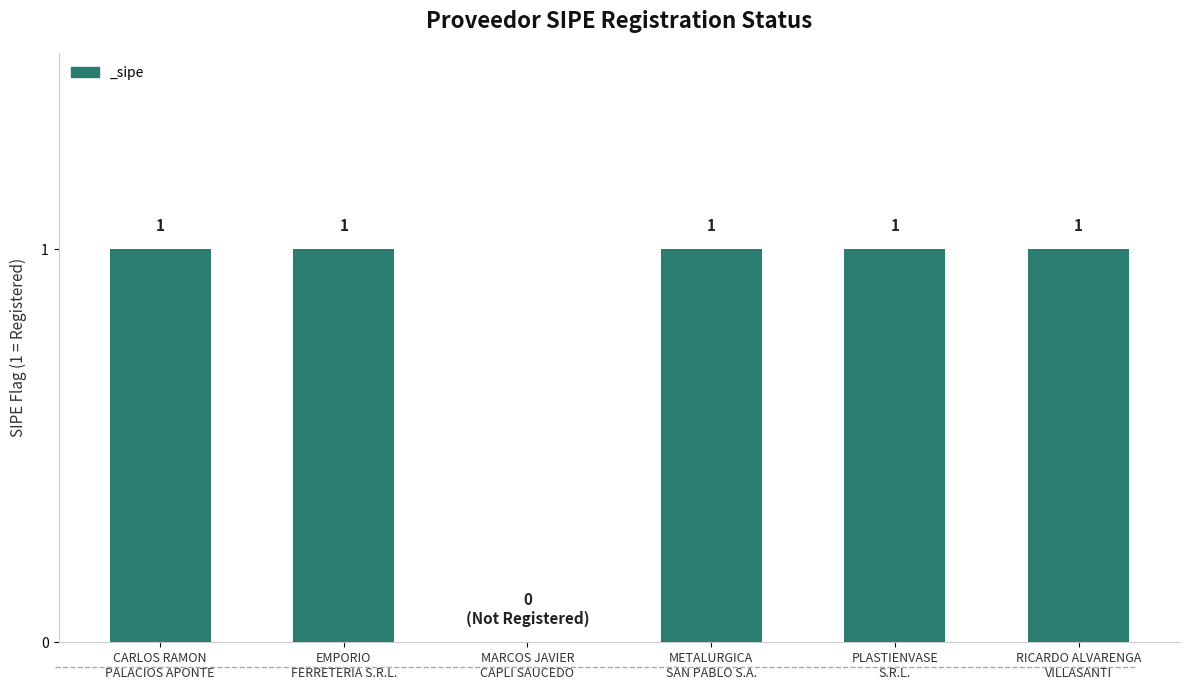

What is the sum of all values?

5